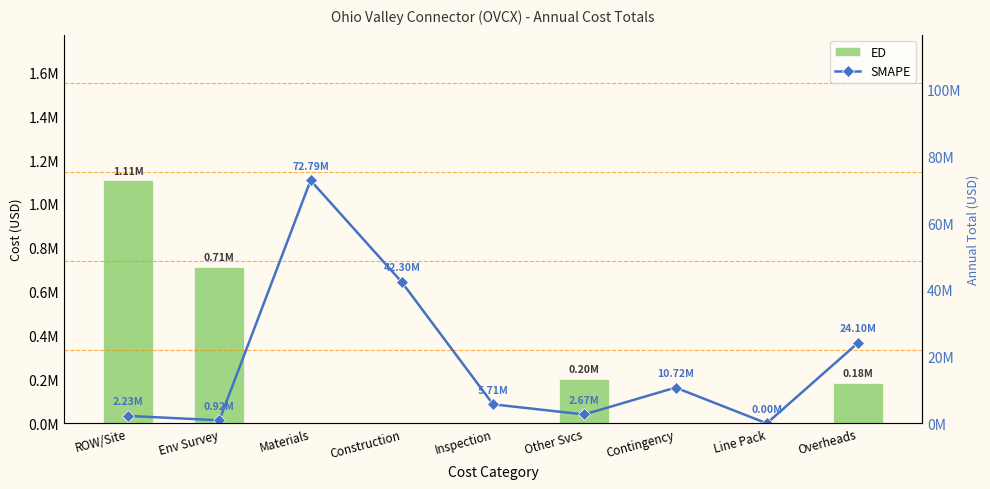

True or false: ED has a value of 1107461.9 at ROW/Site.

True